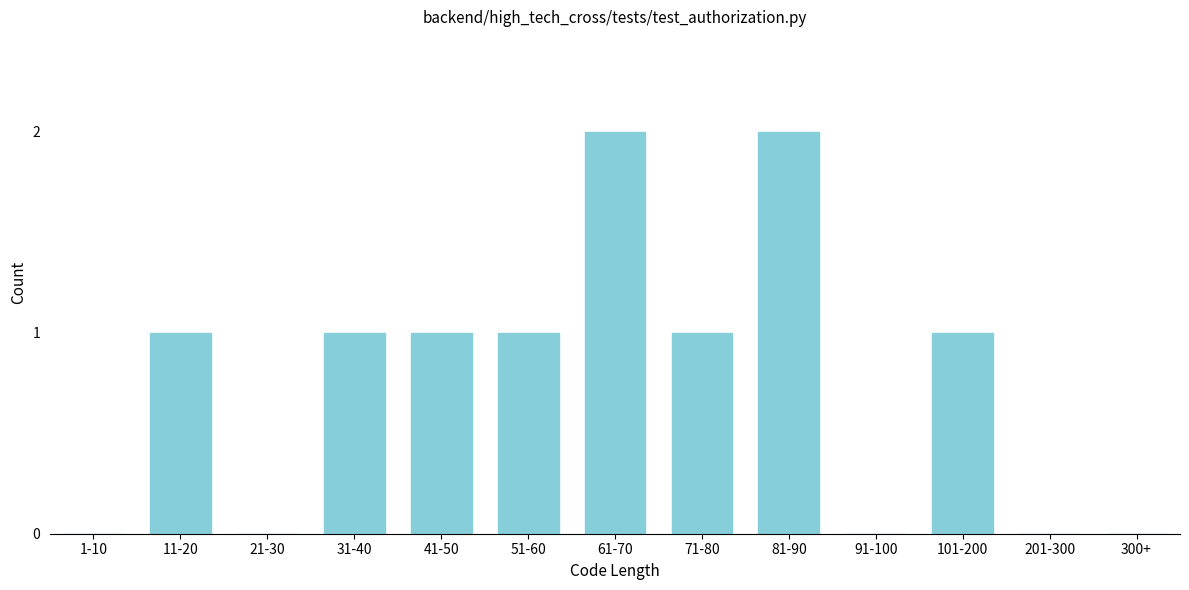

Reading left to right, transcribe all the data shown in this chart.

1-10=0	11-20=1	21-30=0	31-40=1	41-50=1	51-60=1	61-70=2	71-80=1	81-90=2	91-100=0	101-200=1	201-300=0	300+=0